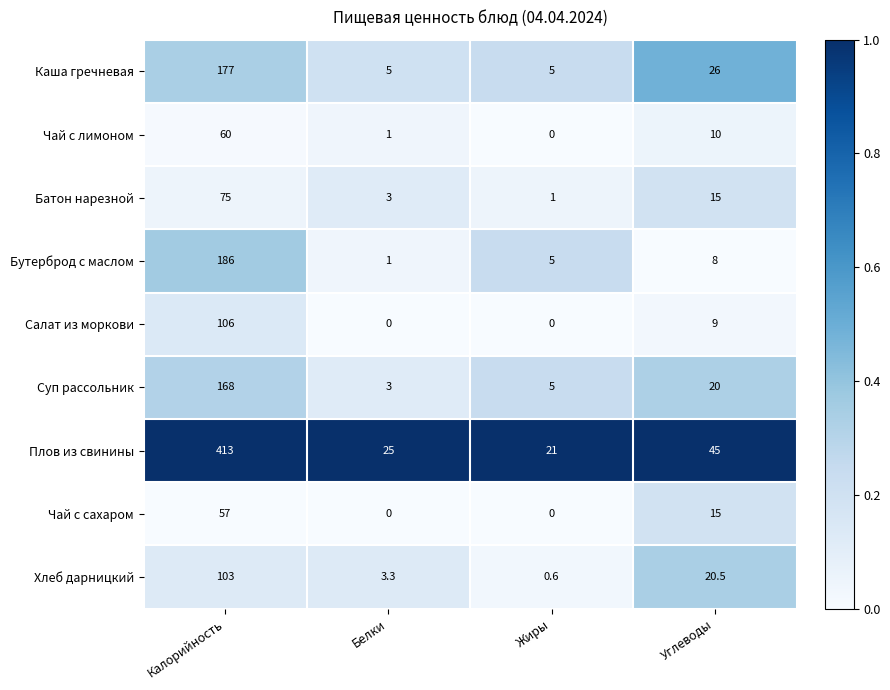

The value of Суп рассольник at Белки is 1.9. True or false?

False